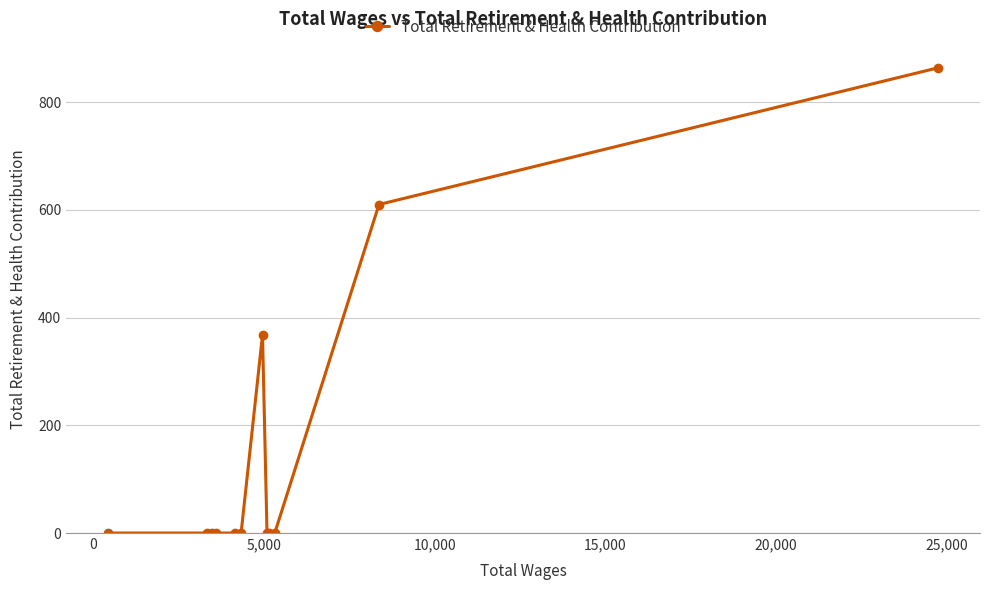

What is the maximum value shown in the chart?

864